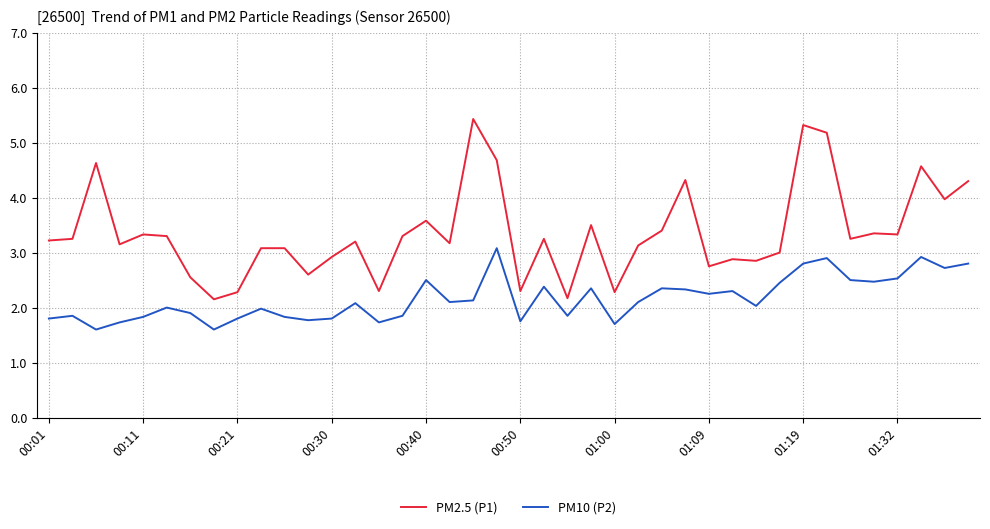

What is the smallest value displayed?

1.6